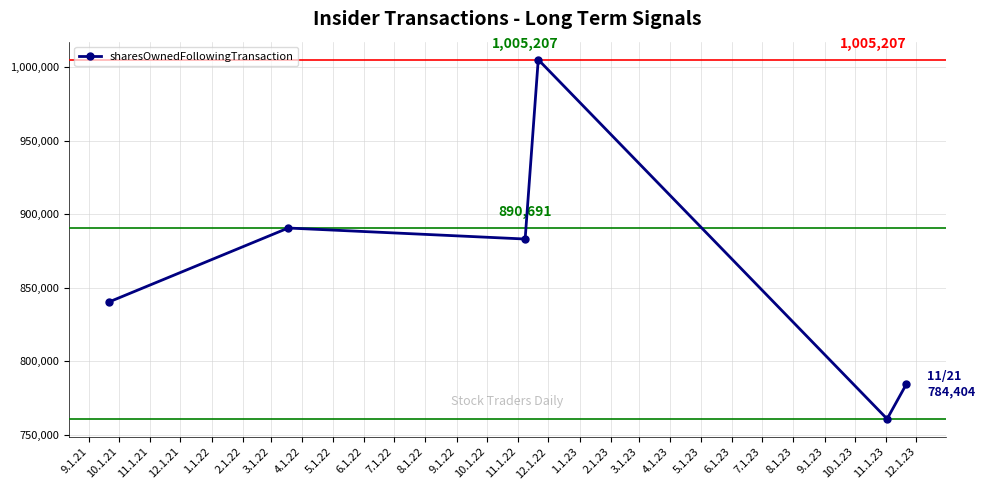

What is the smallest value displayed?

760875